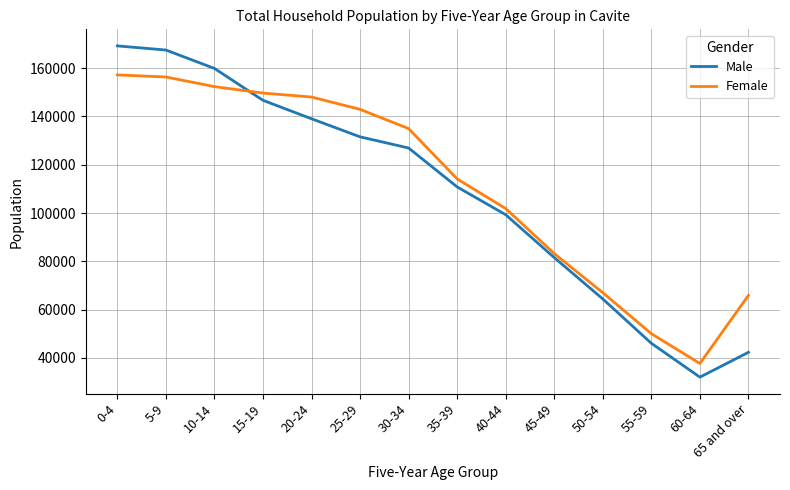

What are all the series names shown in the legend?

Male, Female